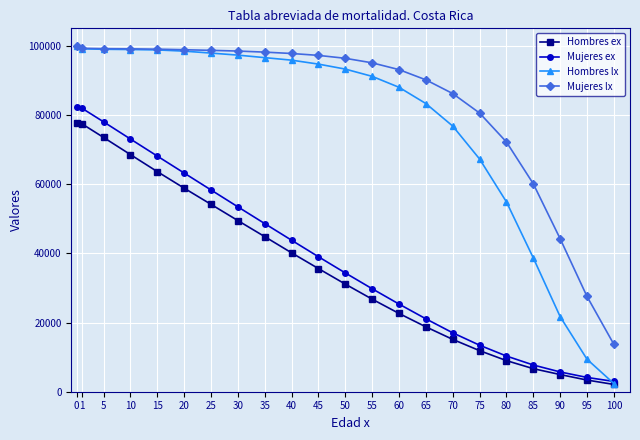

True or false: Mujeres ex has more than 2 points higher than both neighbors.

False